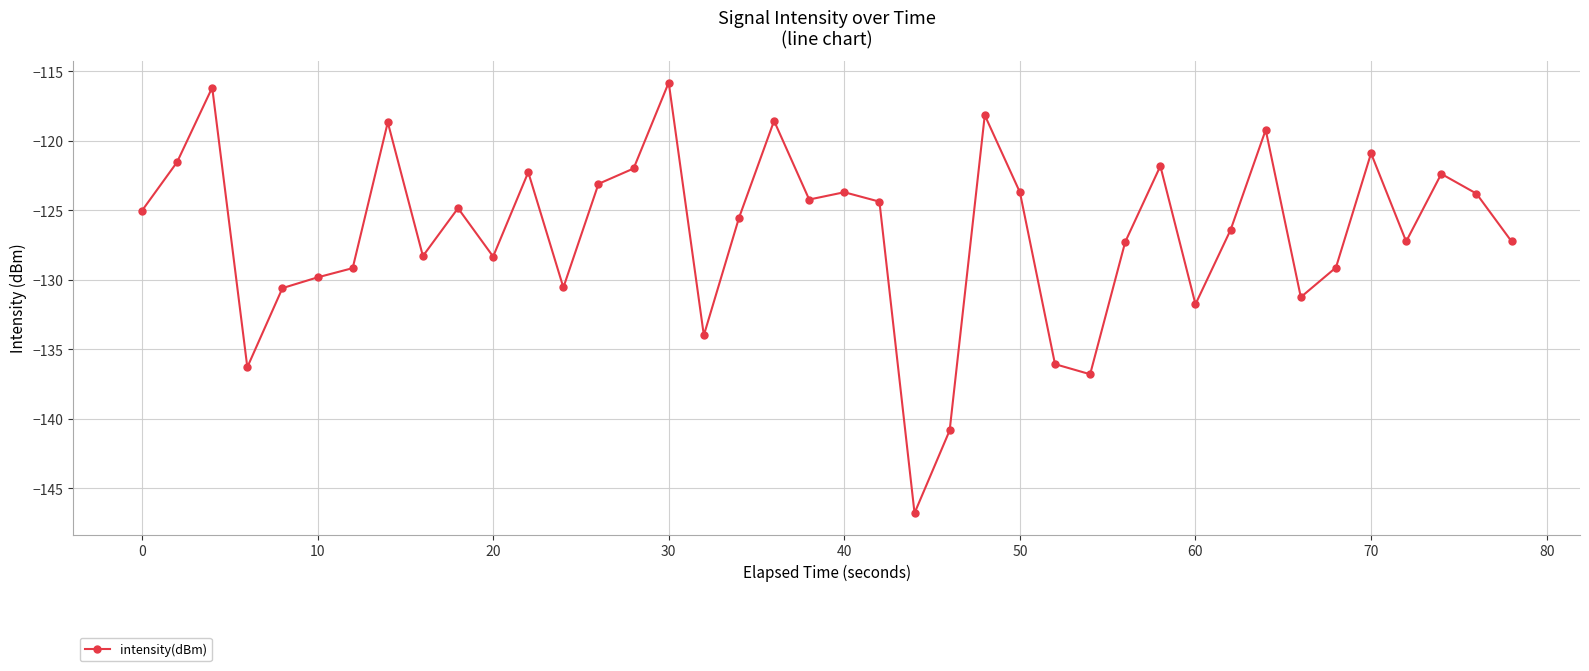

True or false: the data has more than 2 interior local peaks.

True